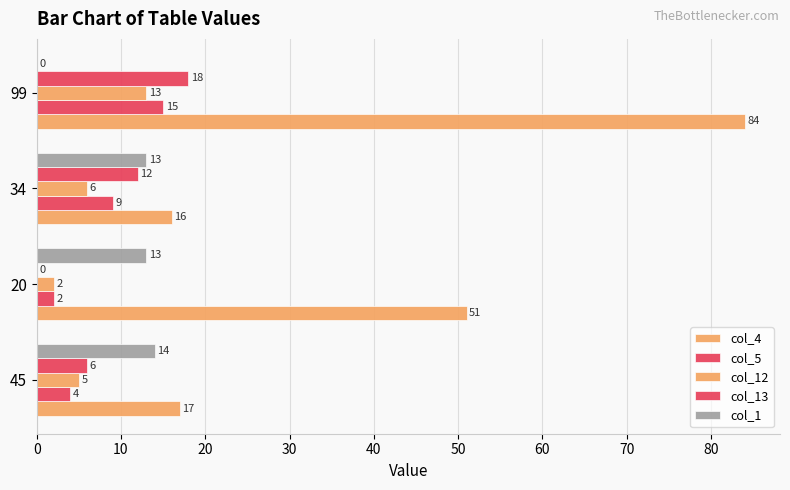

What is the difference between the second highest and second lowest values in the col_12 series?

1